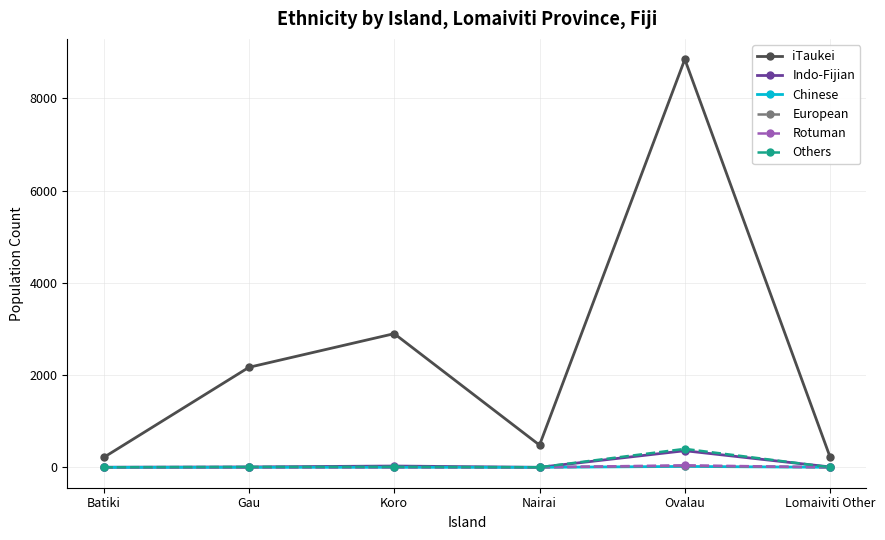

What is the highest value of the Others series?

400